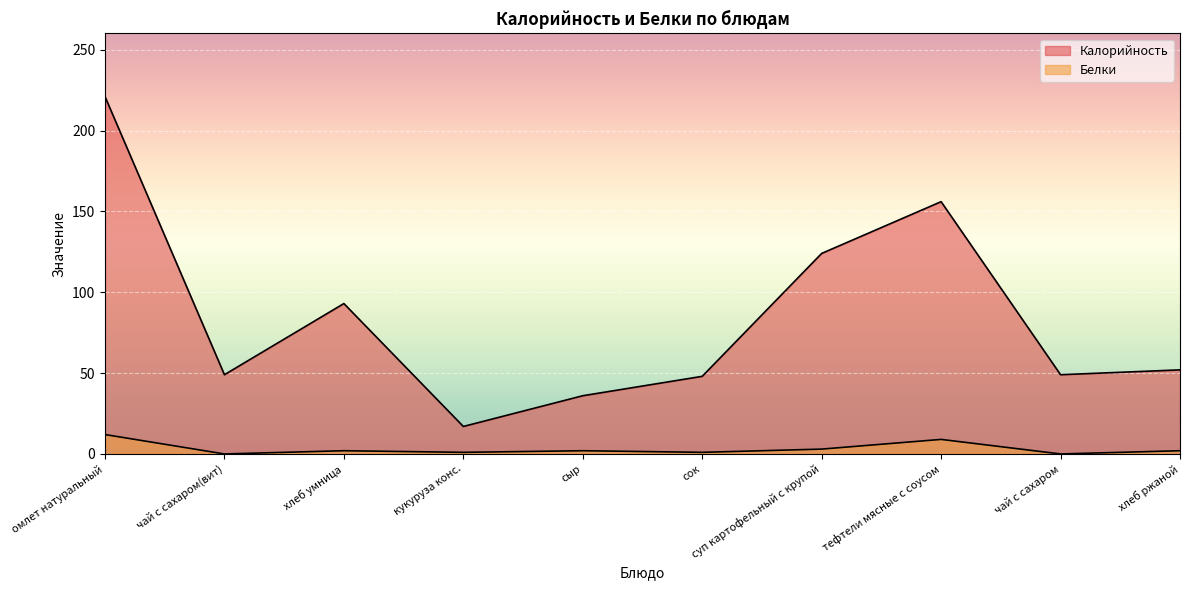

List the series in order of their overall mean, lowest first.

Белки, Калорийность